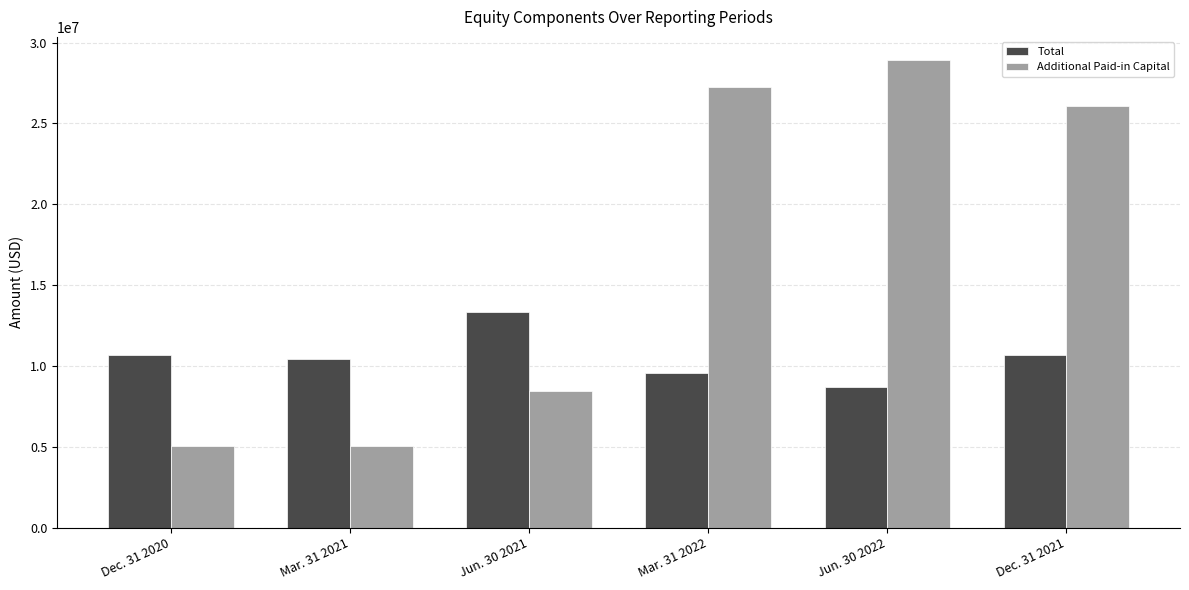

How many data points in Additional Paid-in Capital are less than 26074292?

3